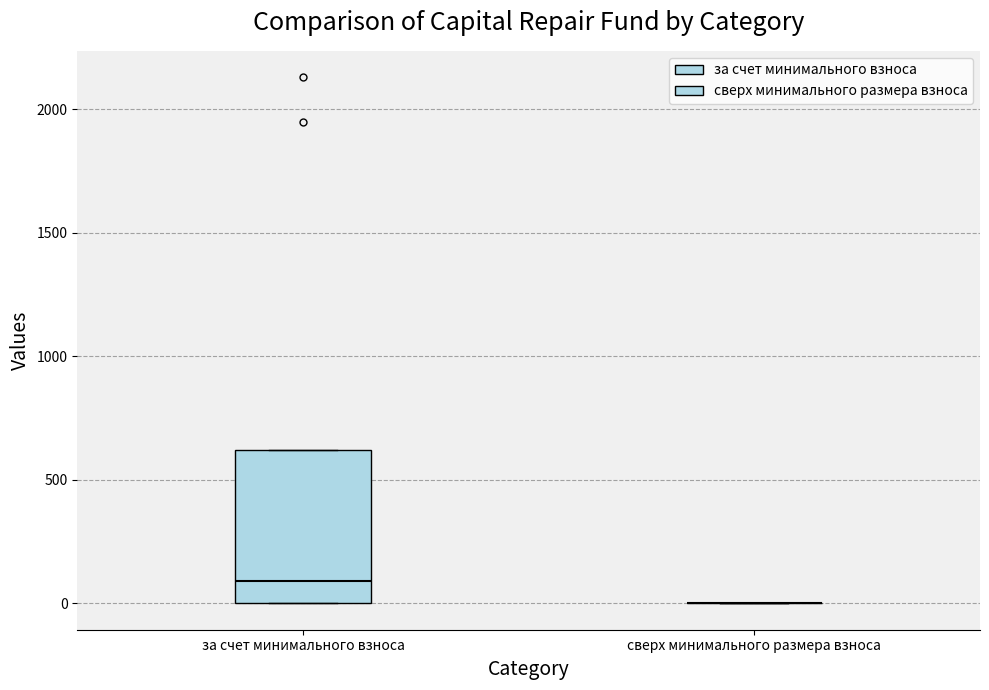

Reading left to right, transcribe this box plot: for each box, give where its median line is, the range the box spans, and where its two whiskers end, as read against the y-axis. The values are not printed on the chart, so give them approximately, as read against the axis.

за счет минимального взноса: median 100, box 0 to 600, whiskers 0 to 600
сверх минимального размера взноса: box collapsed to a line at 0, whiskers 0 to 0